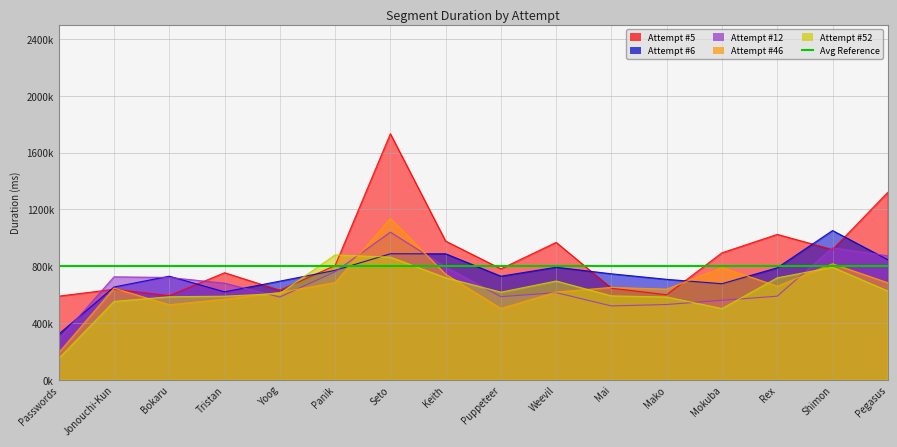

Is it true that Attempt #12 equals 559370 at Mokuba?

True